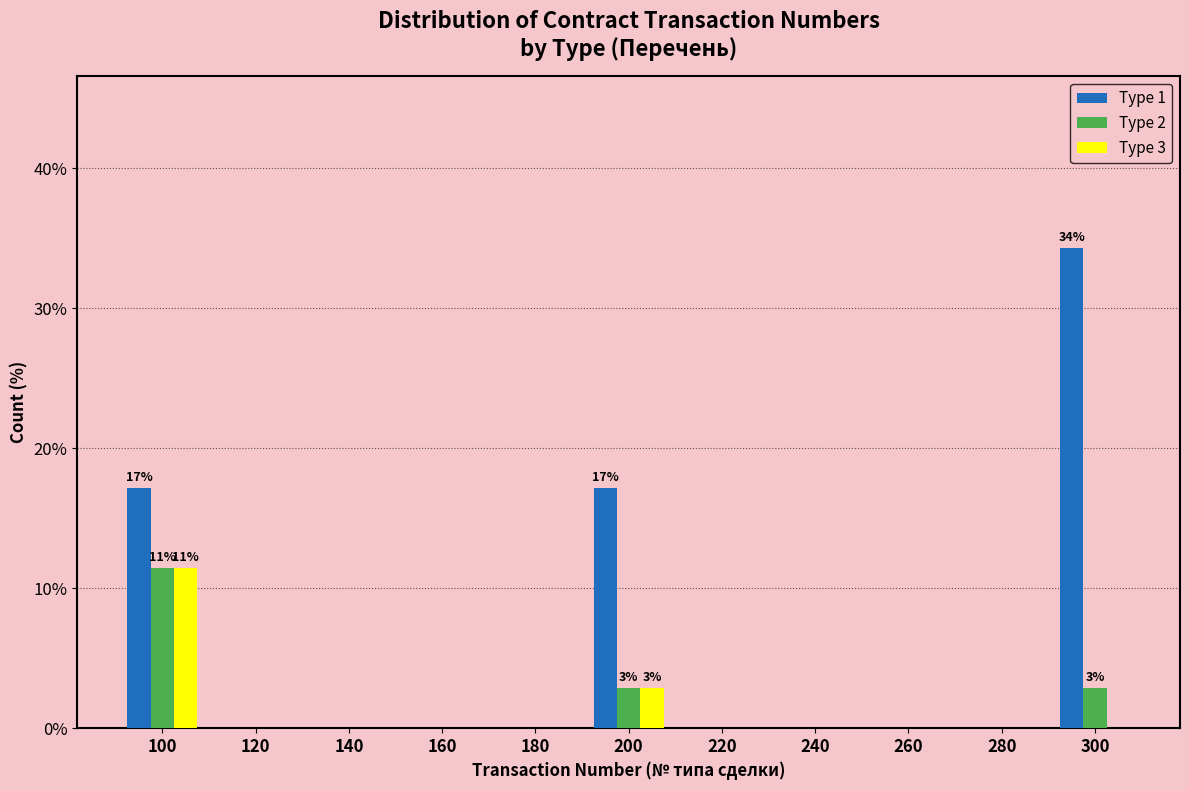

At which category is the sum across all series the highest?

100